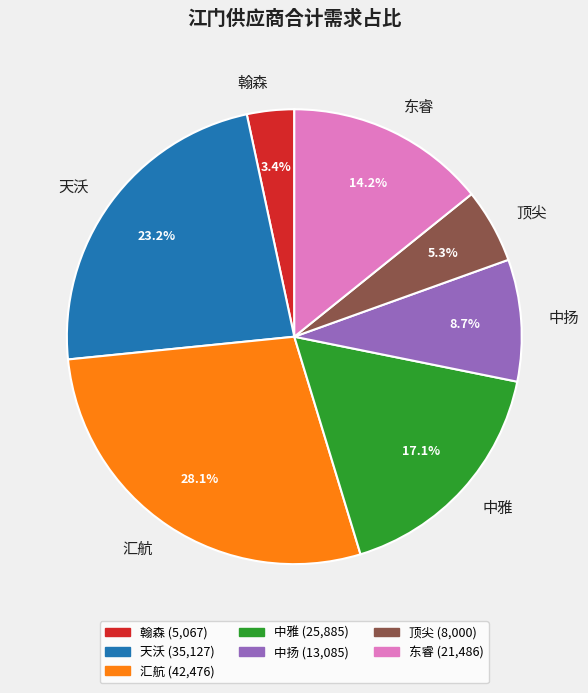

Which has a higher value, 中雅 or 中扬?

中雅